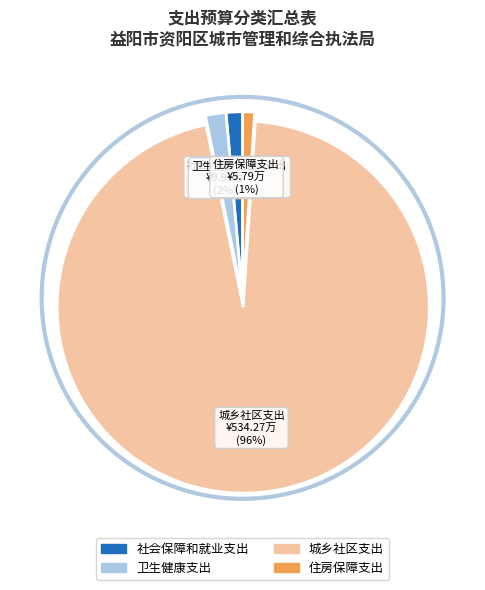

To the nearest percent, what is the combined percentage of 社会保障和就业支出 and 城乡社区支出?

97%